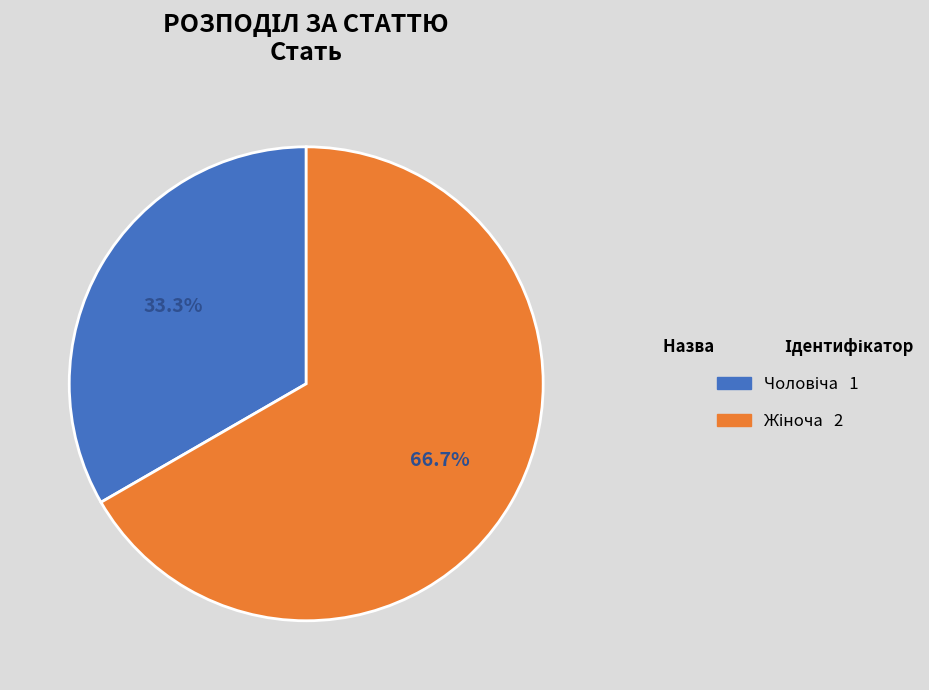

Does any single category account for the majority?

Yes